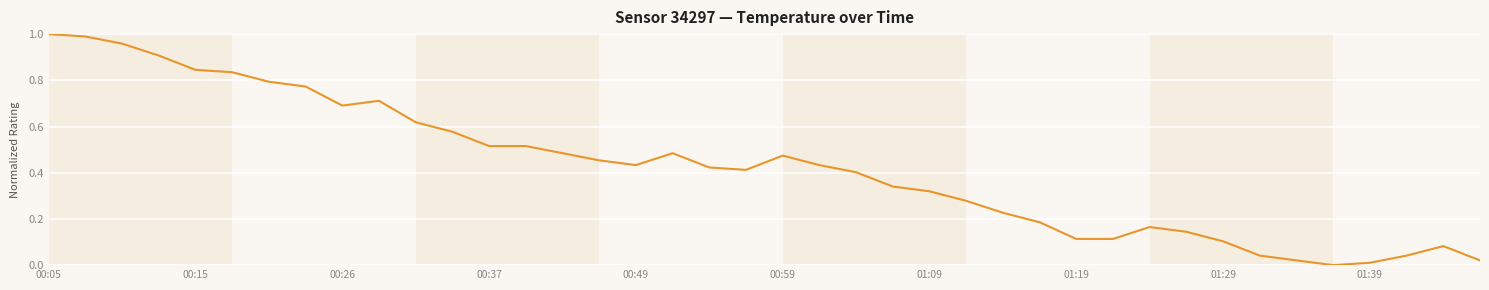

True or false: there are more than 0 points higher than both neighbors.

True